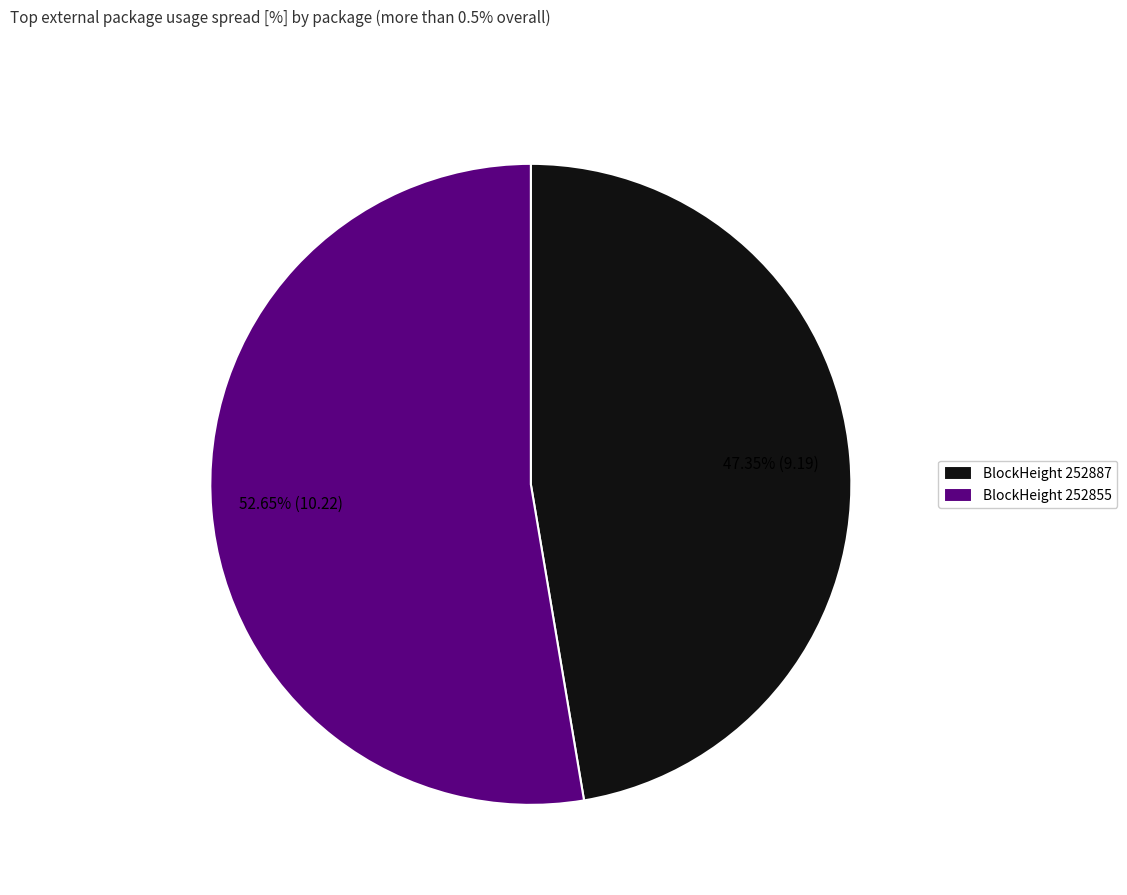

Which category accounts for the majority?

BlockHeight 252855